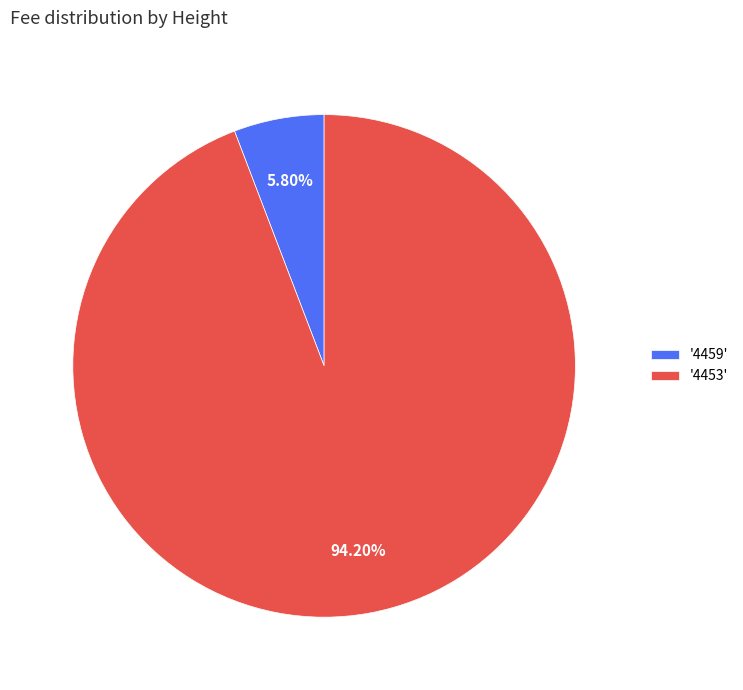

Between '4459' and '4453', which is larger?

'4453'